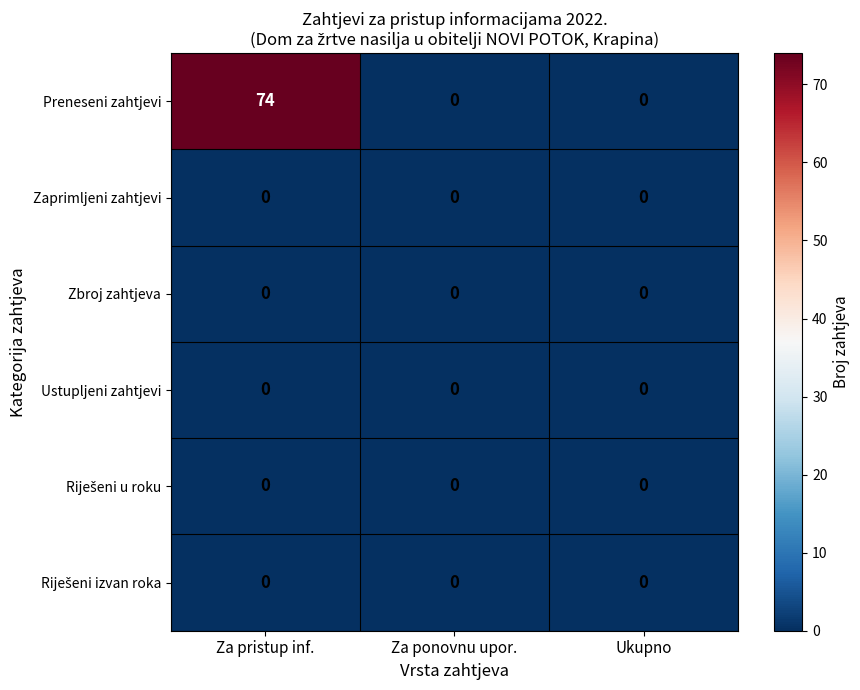

Count the number of categories in the chart.

3